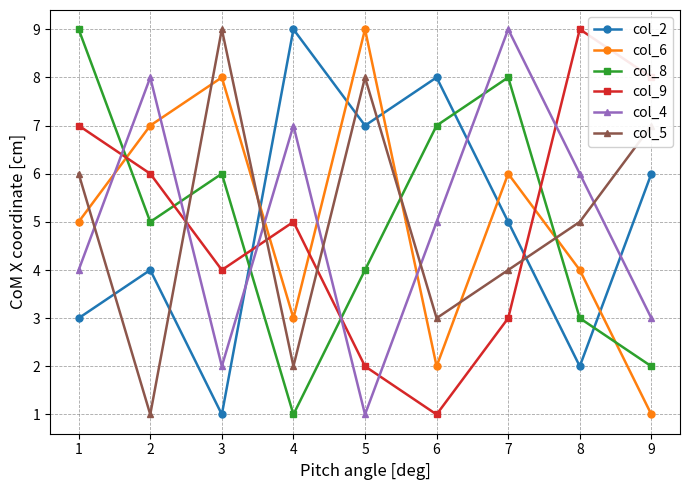

What are all the series names shown in the legend?

col_2, col_6, col_8, col_9, col_4, col_5